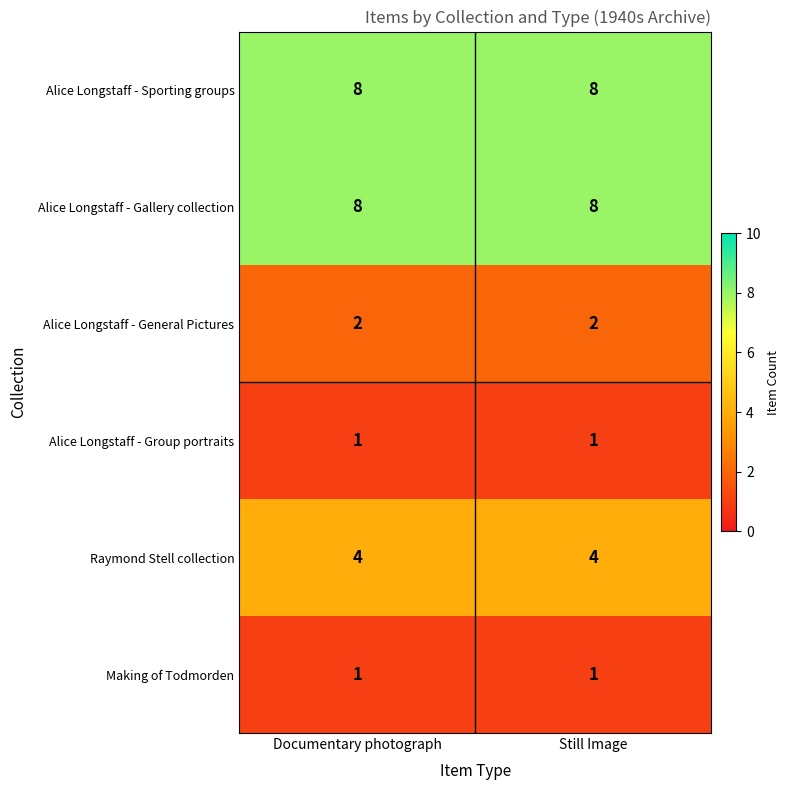

What is the maximum value shown in the chart?

8